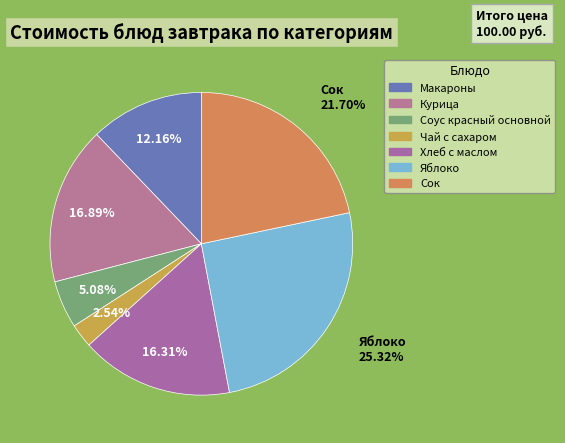

Does Яблоко account for over 50% of the chart?

No